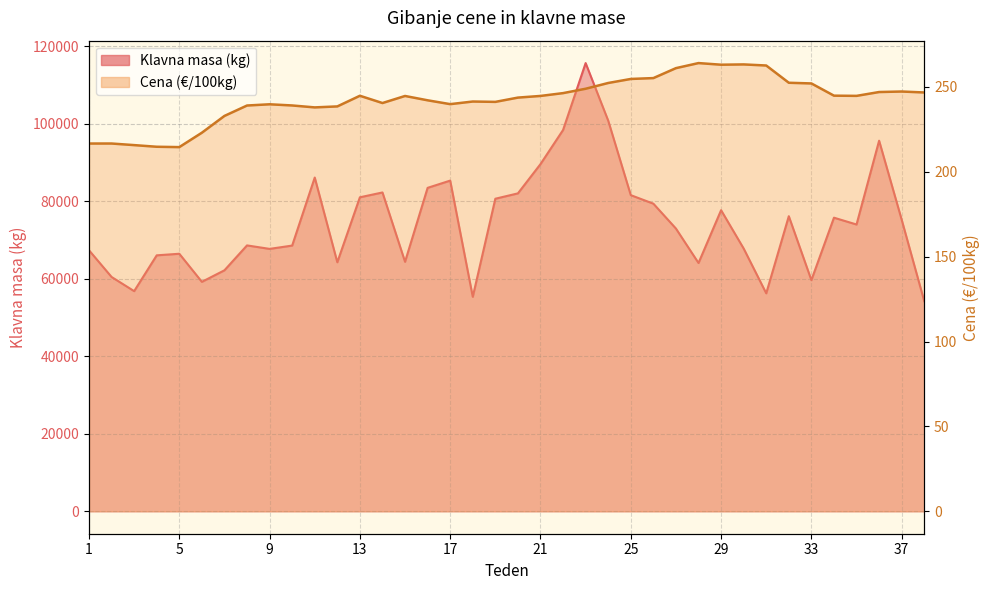

True or false: Cena (EUR/100kg) has more than 2 points higher than both neighbors.

True